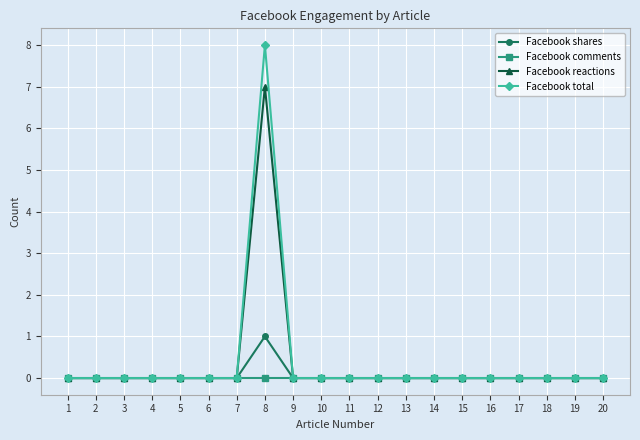

True or false: Facebook shares has a value of -1 at 10.

False